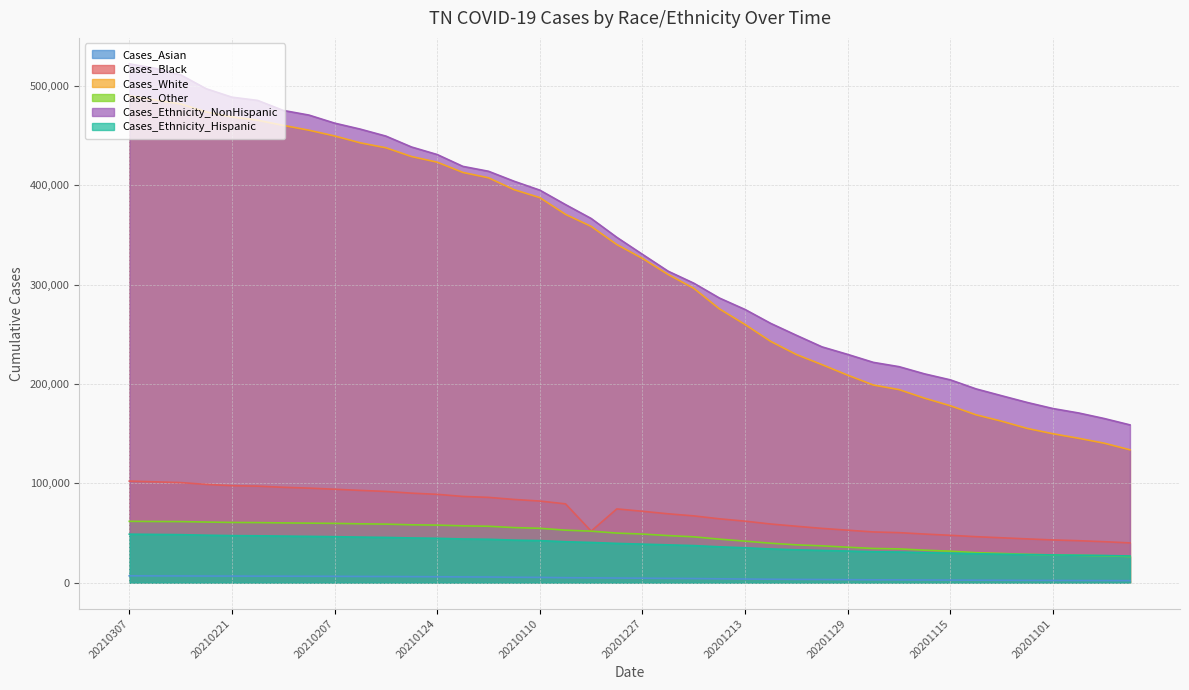

What is the smallest value displayed?

2056